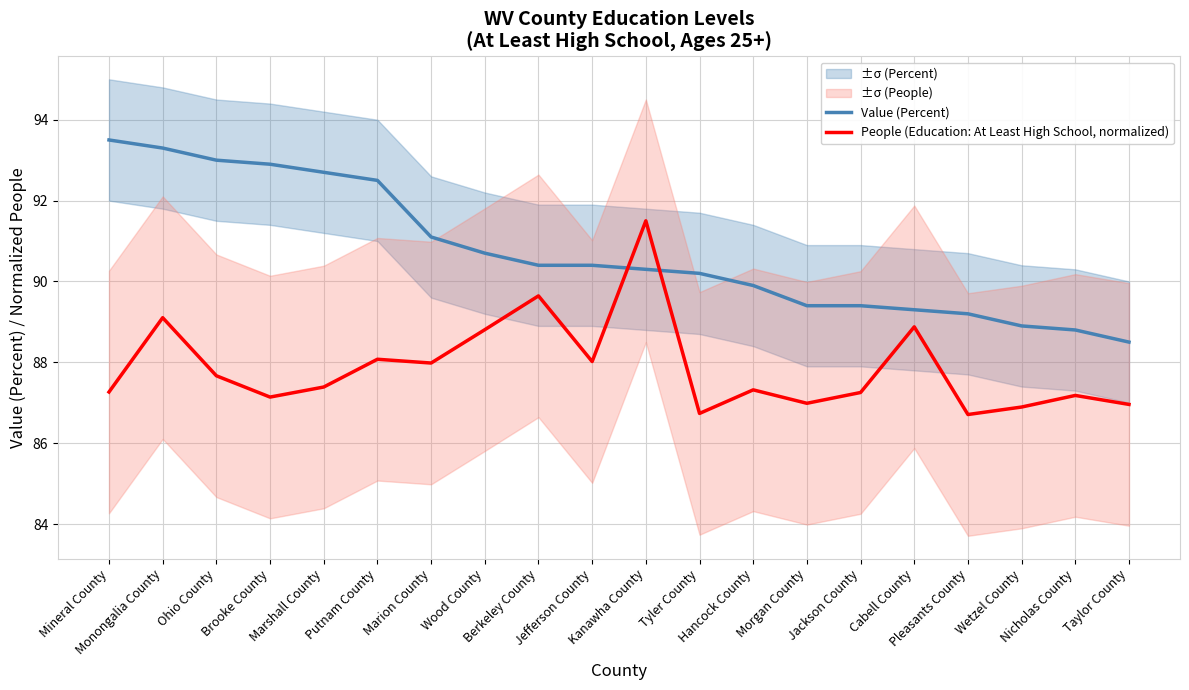

Which series has the largest range (max minus min)?

Value (Percent)